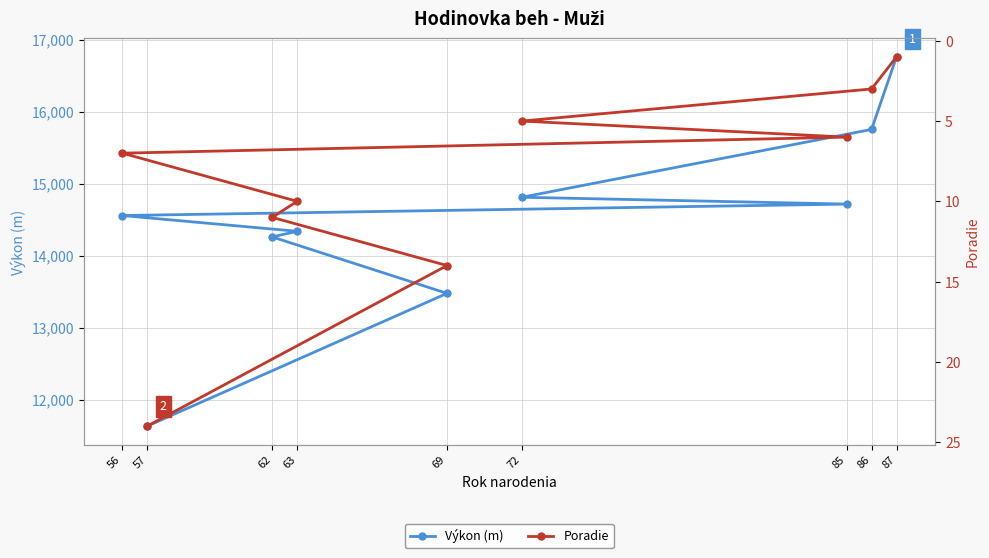

How many data points in Výkon (m) are above 14556?

4